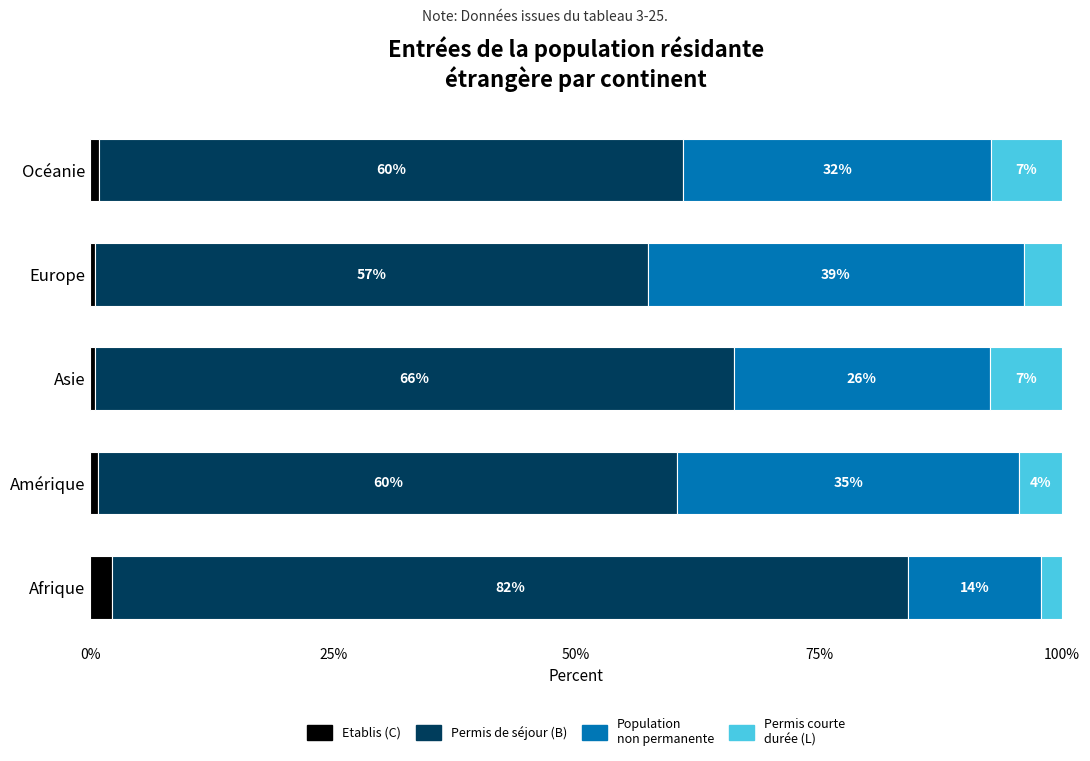

What are all the series names shown in the legend?

Etablis (C), Permis de séjour (B), Population non permanente, Permis courte durée (L)